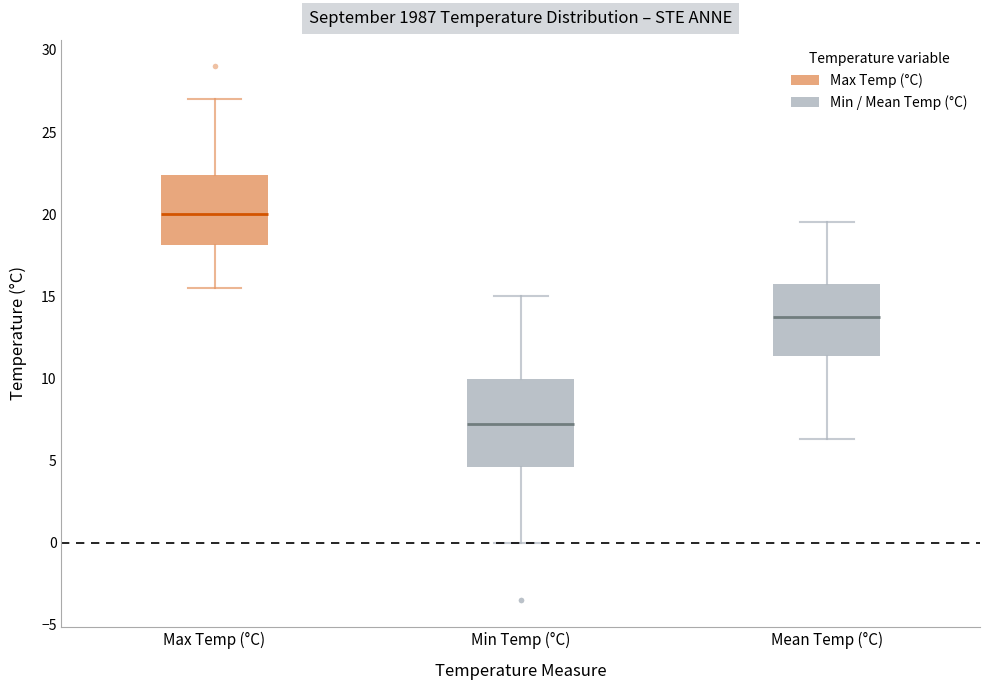

Where is the upper edge of the box for Min Temp (°C) on the y-axis? The values are not printed on the chart, so give them approximately, as read against the axis.

10.0